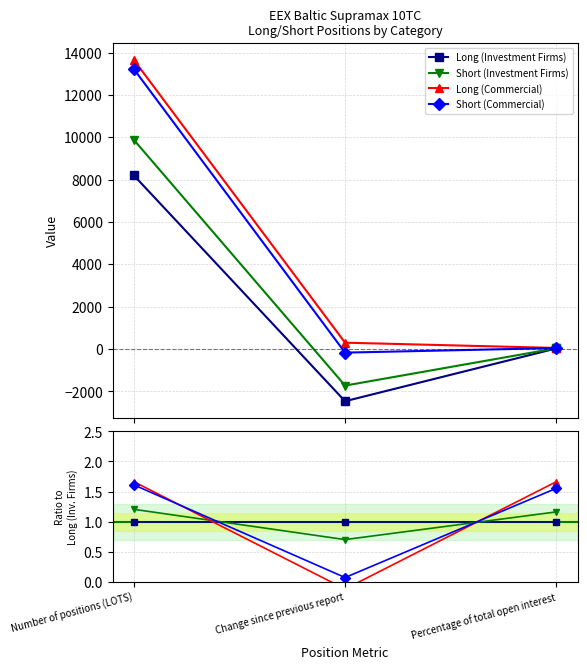

At Number of positions (LOTS), list the series in order from smallest to largest.

Long (Investment Firms), Short (Investment Firms), Short (Commercial), Long (Commercial)